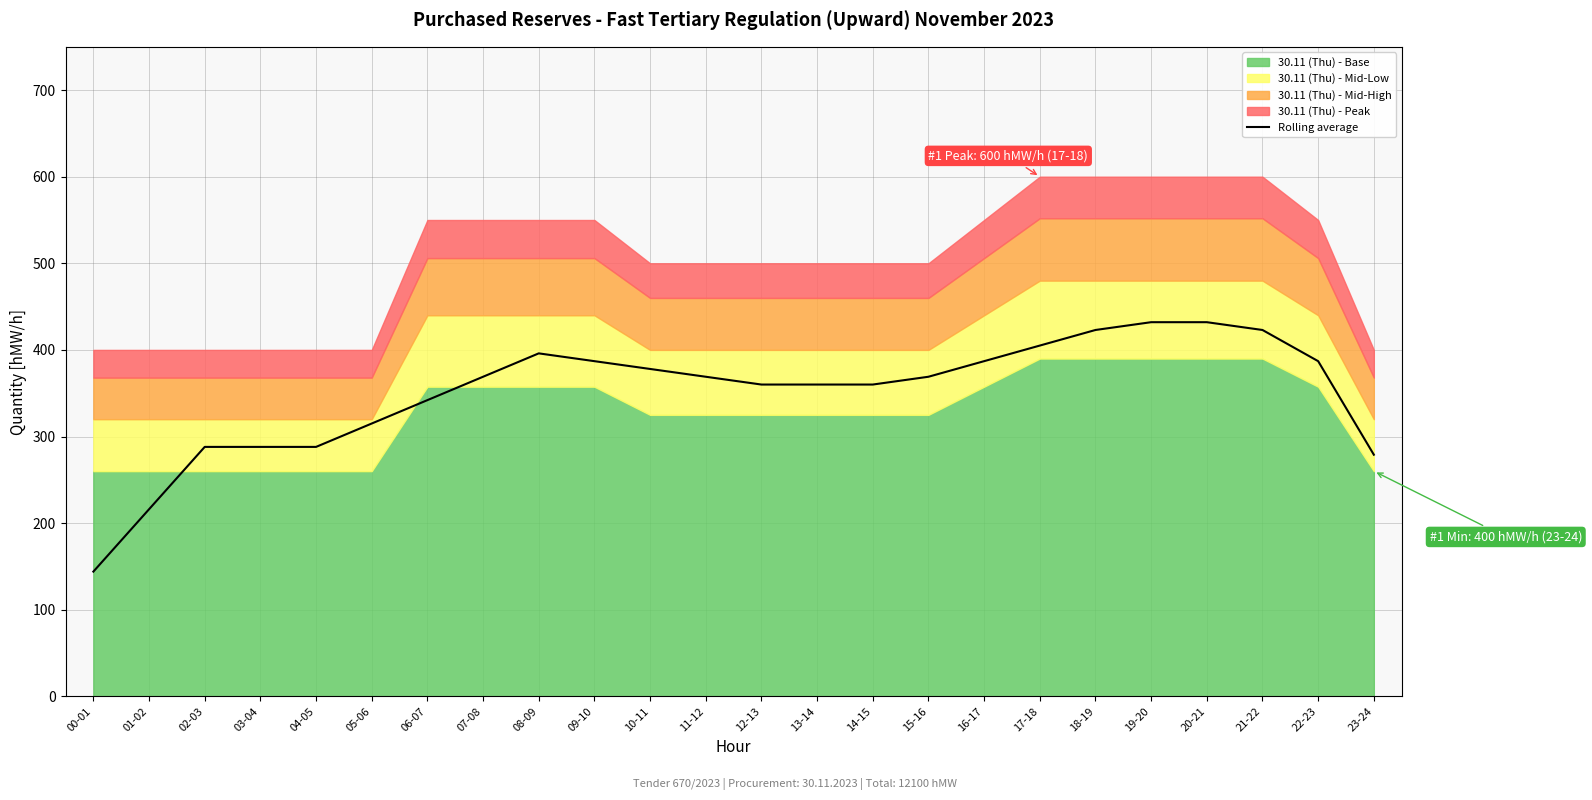

What is the label of the 22nd point from the right?

02-03